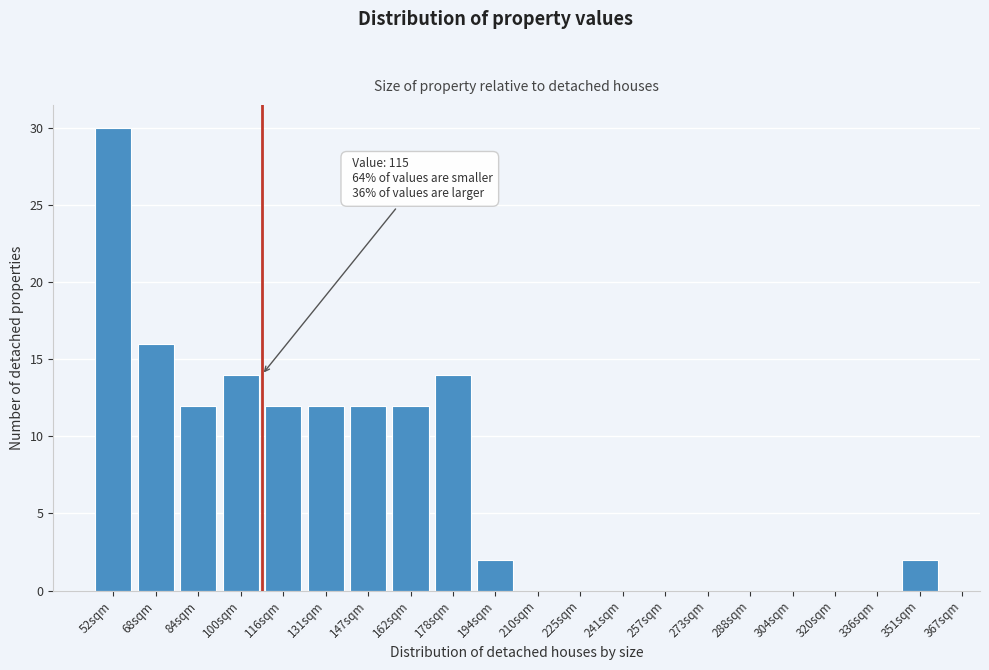

Reading left to right, extract all data points from this chart.

52sqm=30	68sqm=16	84sqm=12	100sqm=14	116sqm=12	131sqm=12	147sqm=12	162sqm=12	178sqm=14	194sqm=2	210sqm=0	225sqm=0	241sqm=0	257sqm=0	273sqm=0	288sqm=0	304sqm=0	320sqm=0	336sqm=0	351sqm=2